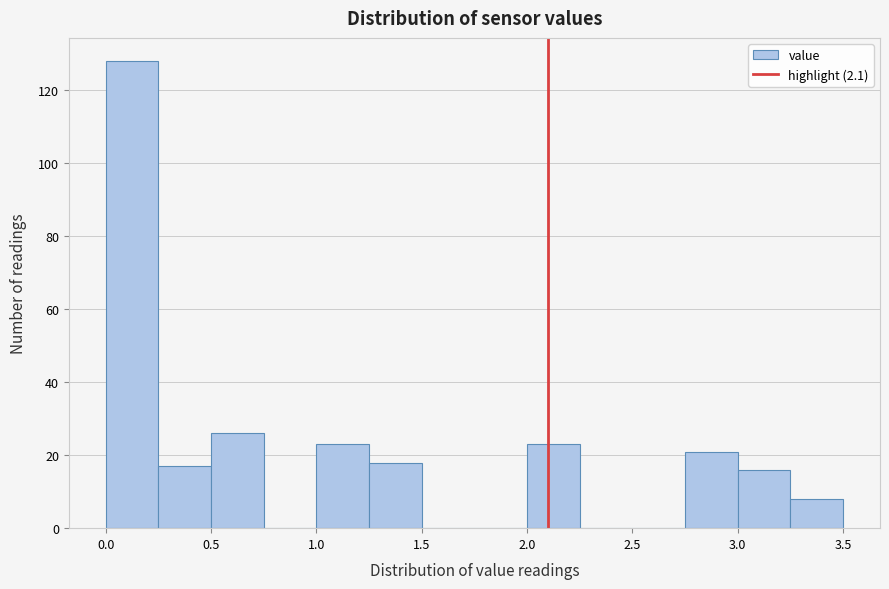

Which range on the x-axis has the tallest bar?

0.00 to 0.25